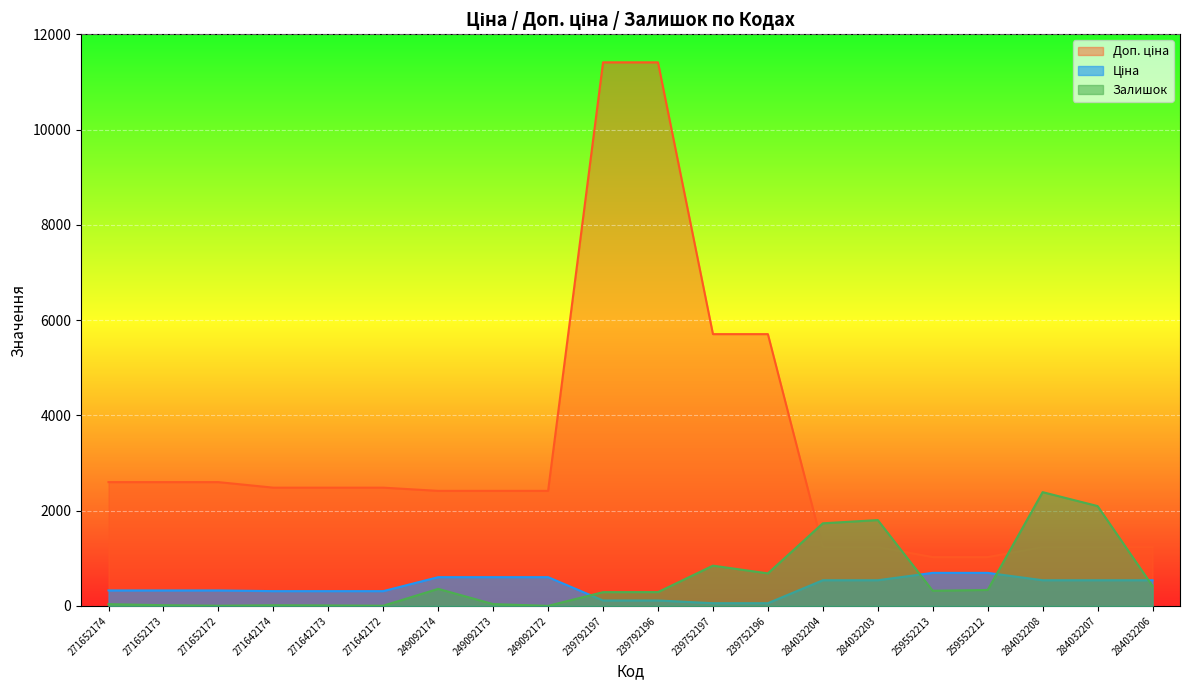

What is the lowest value of the Залишок series?

1.0